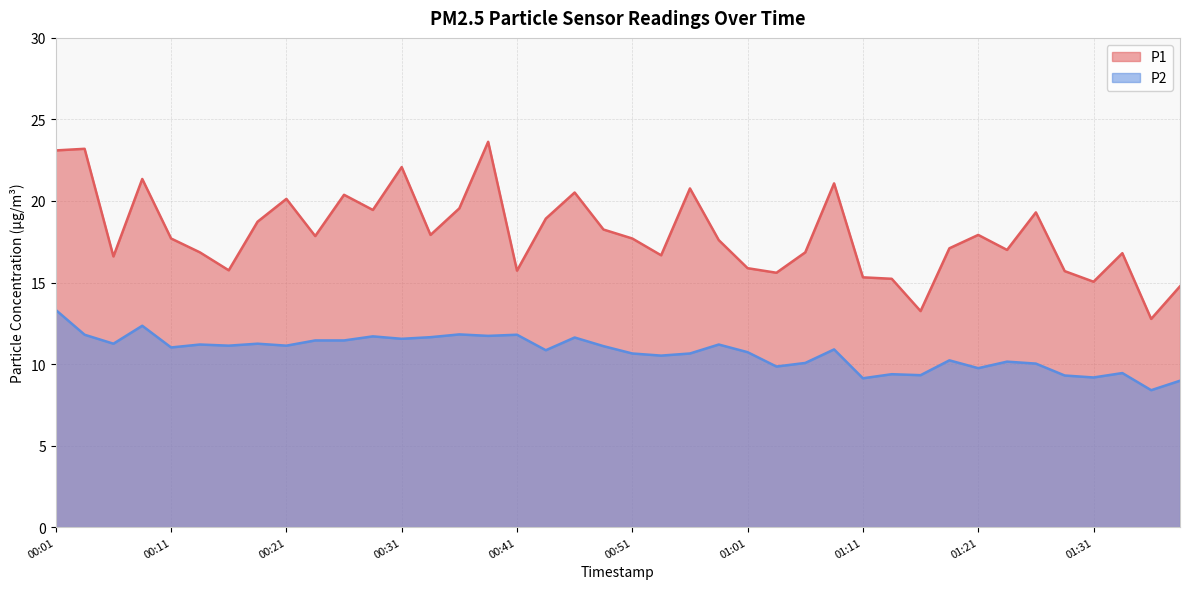

What is the label of the 13th point from the right?

01:09